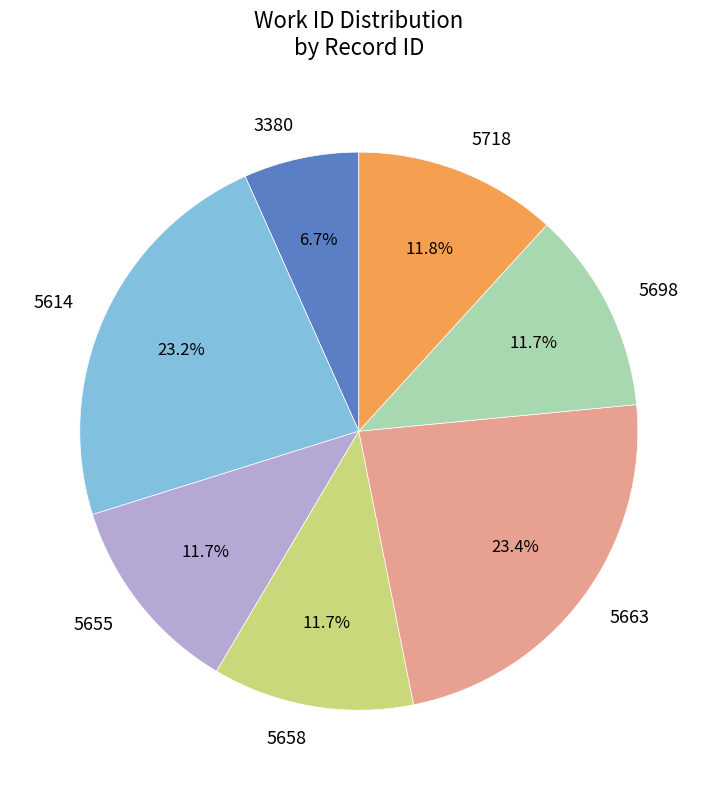

Combined, do 5614 and 5718 account for over 50%?

No